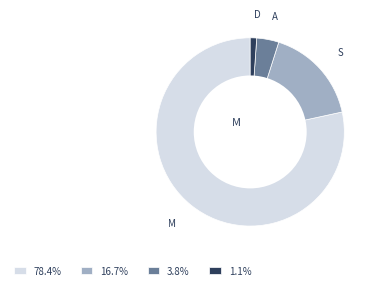

Is there any slice that represents more than half of the pie?

Yes